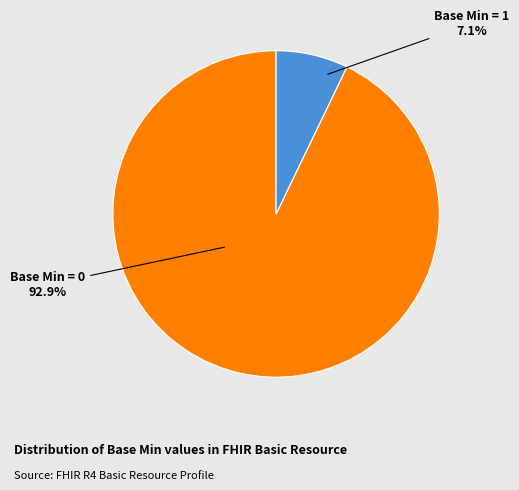

Is there any slice that represents more than half of the pie?

Yes